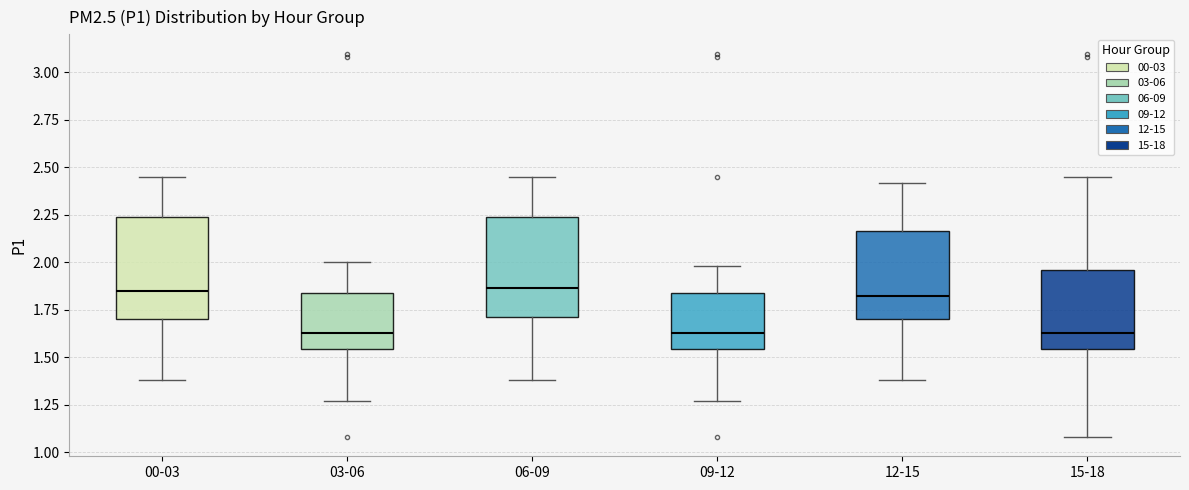

Where does the upper whisker of the box for 15-18 end on the y-axis? The values are not printed on the chart, so give them approximately, as read against the axis.

2.45